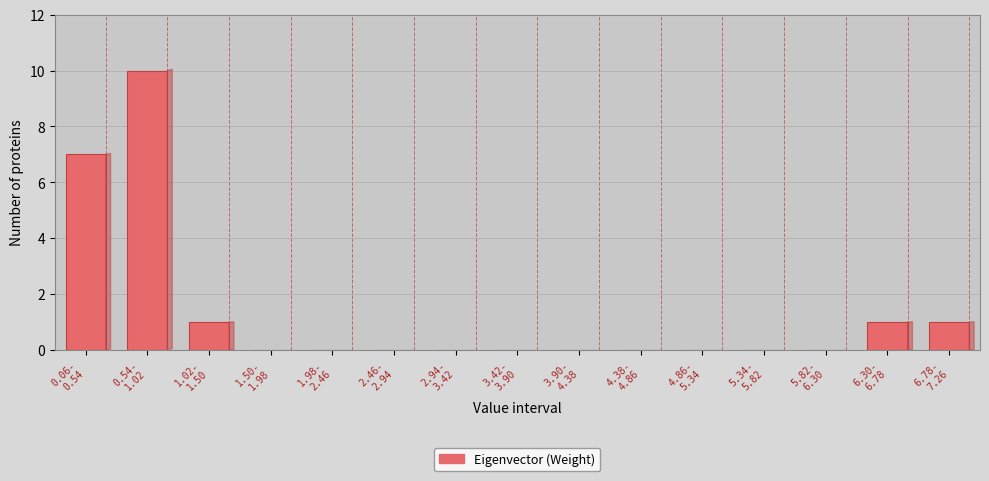

What is the maximum value shown in the chart?

10